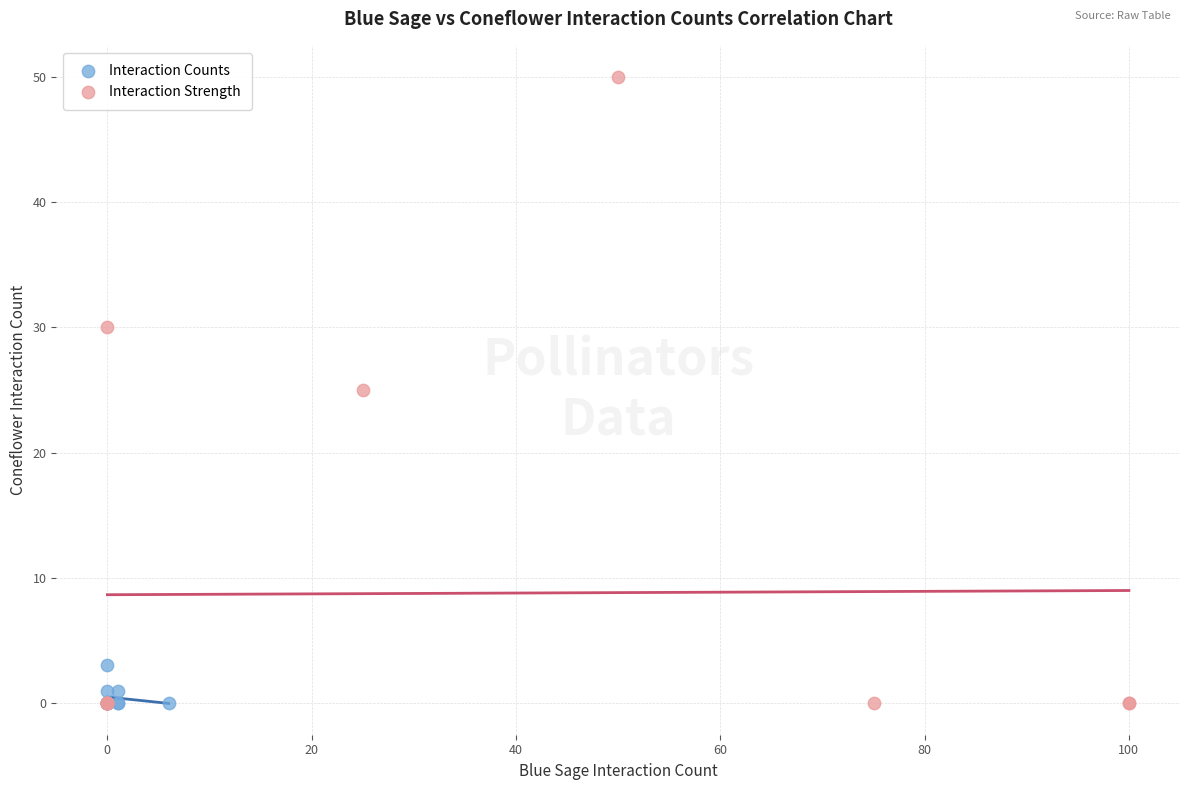

Which series reaches the maximum Y coordinate?

Interaction Strength